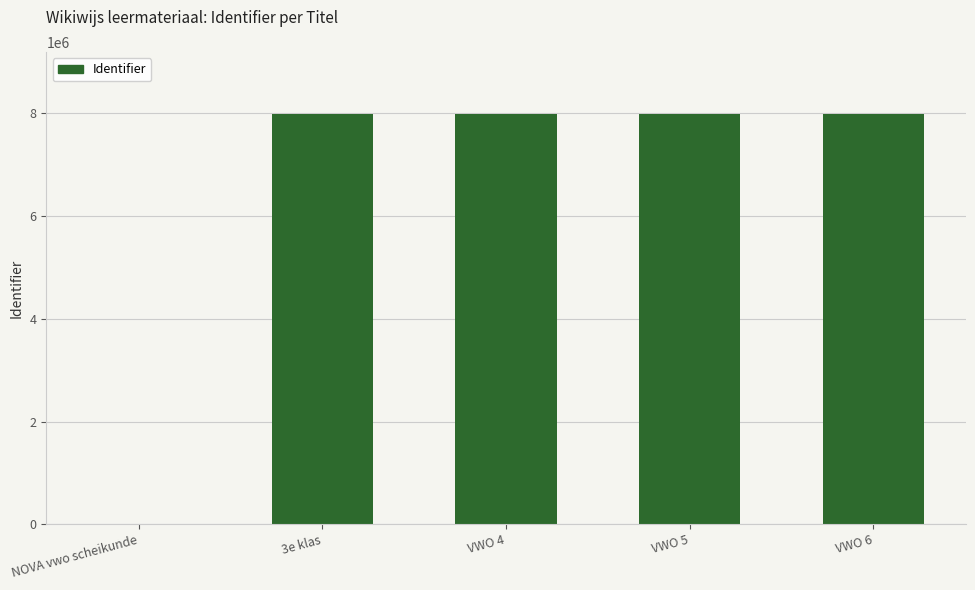

What is the difference between the values at 3e klas and VWO 6?

3